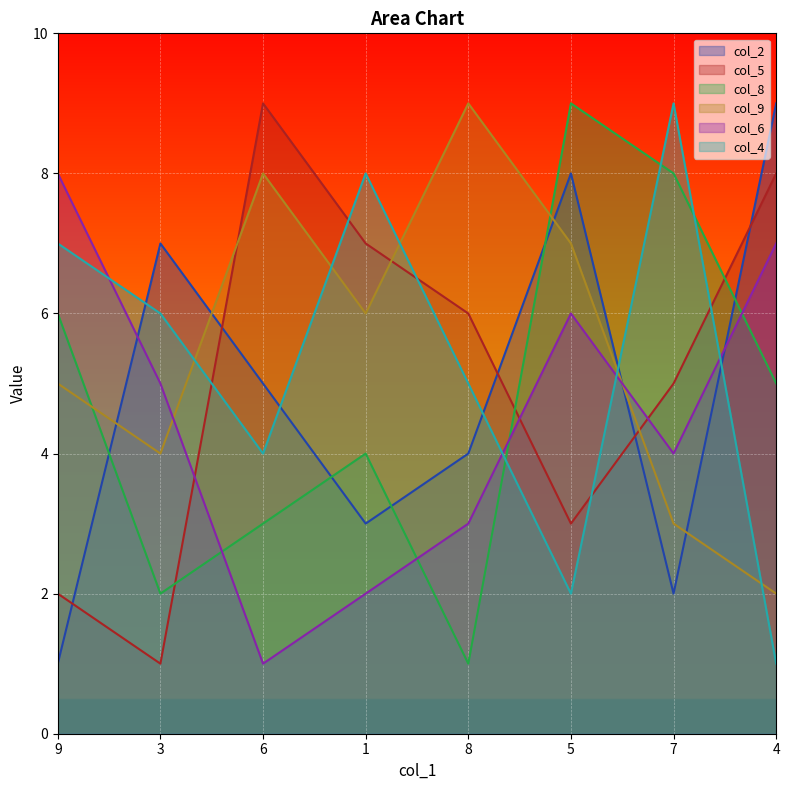

How many lines are shown in the chart?

6